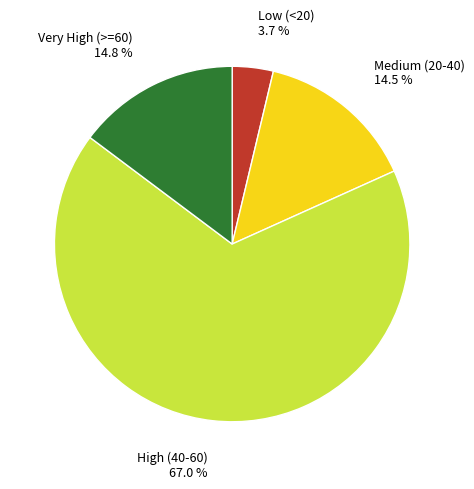

Approximately how many times larger is the value at Very High (>=60) 14.8 % compared to Low (<20) 3.7 %?

4.0